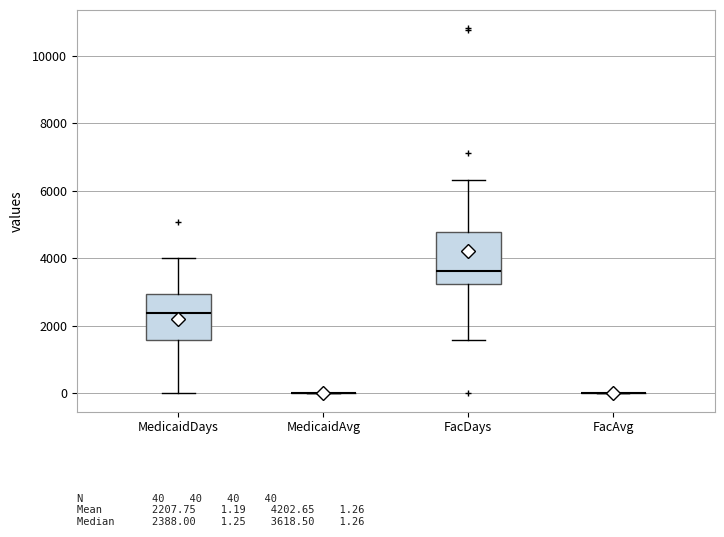

Reading left to right, transcribe this box plot: for each box, give where its median line is, the range the box spans, and where its two whiskers end, as read against the y-axis. The values are not printed on the chart, so give them approximately, as read against the axis.

MedicaidDays: median 2400, box 1600 to 3000, whiskers 0 to 4000
MedicaidAvg: box collapsed to a line at 0, whiskers 0 to 0
FacDays: median 3600, box 3200 to 4800, whiskers 1600 to 6400
FacAvg: box collapsed to a line at 0, whiskers 0 to 0